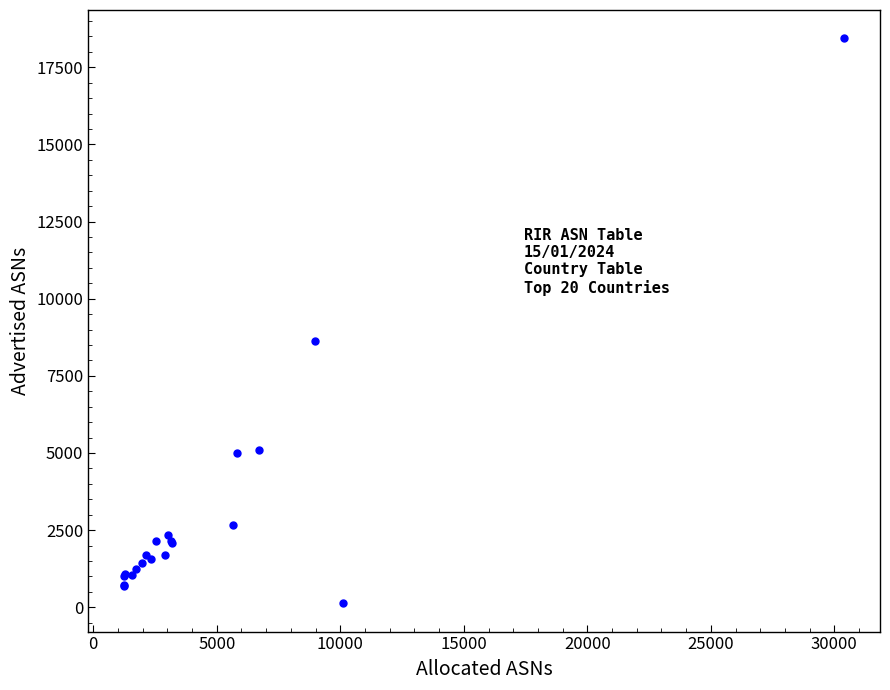

What Y value in the scatter plot is closest to 9284?

8616